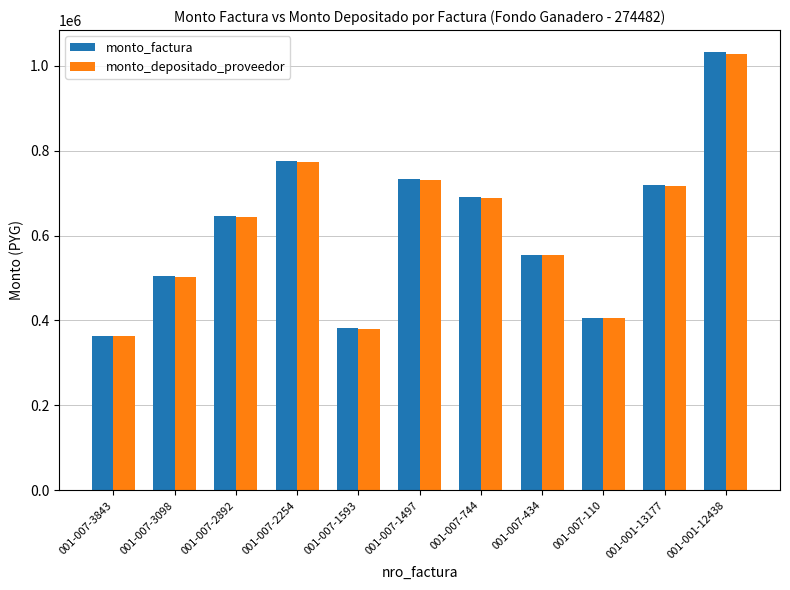

What is the difference between the maximum and minimum values in the monto_factura series?

668490